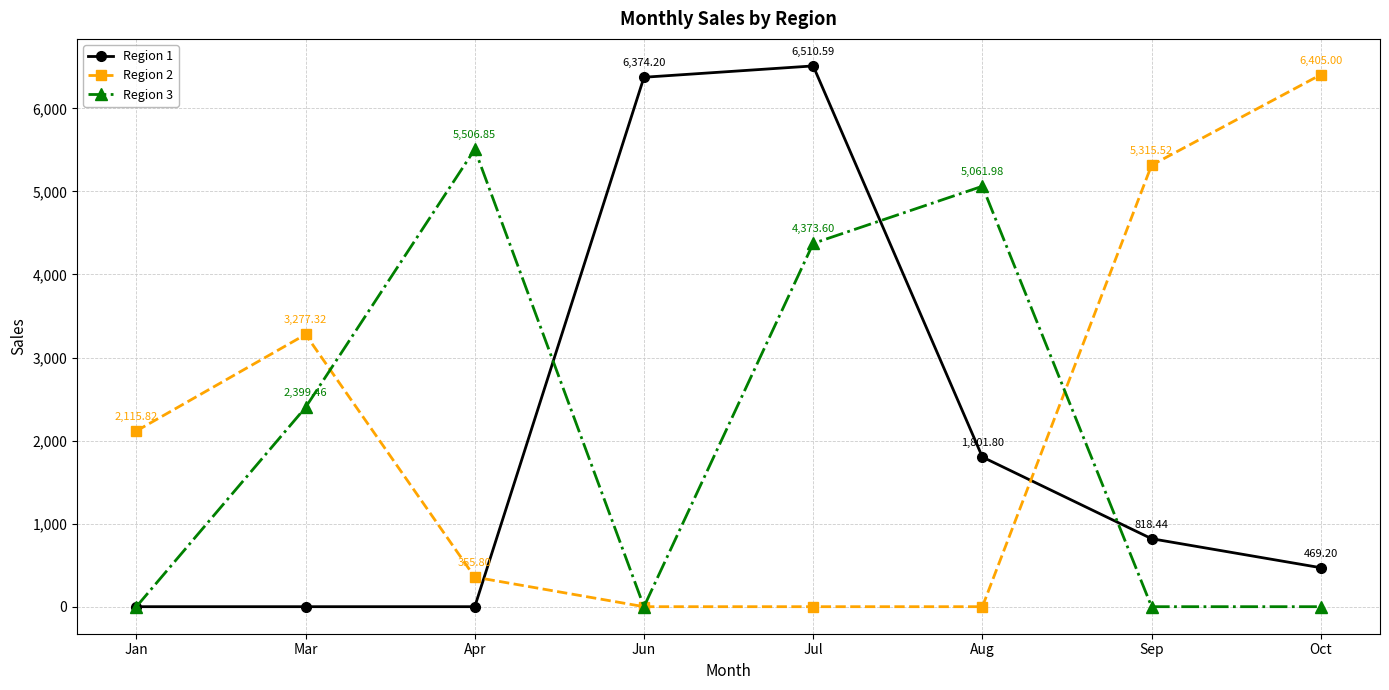

Which series has the largest total across all categories?

Region 2